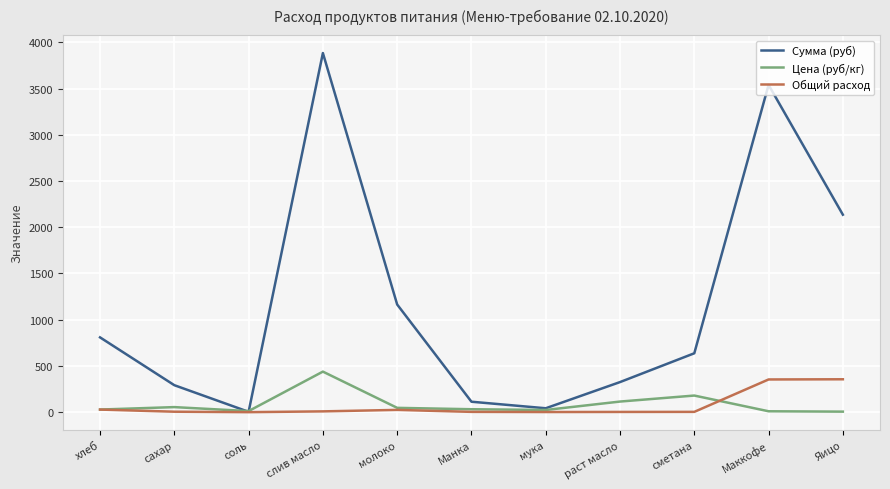

Where is Цена (руб/кг) nearest to the value 222?

сметана